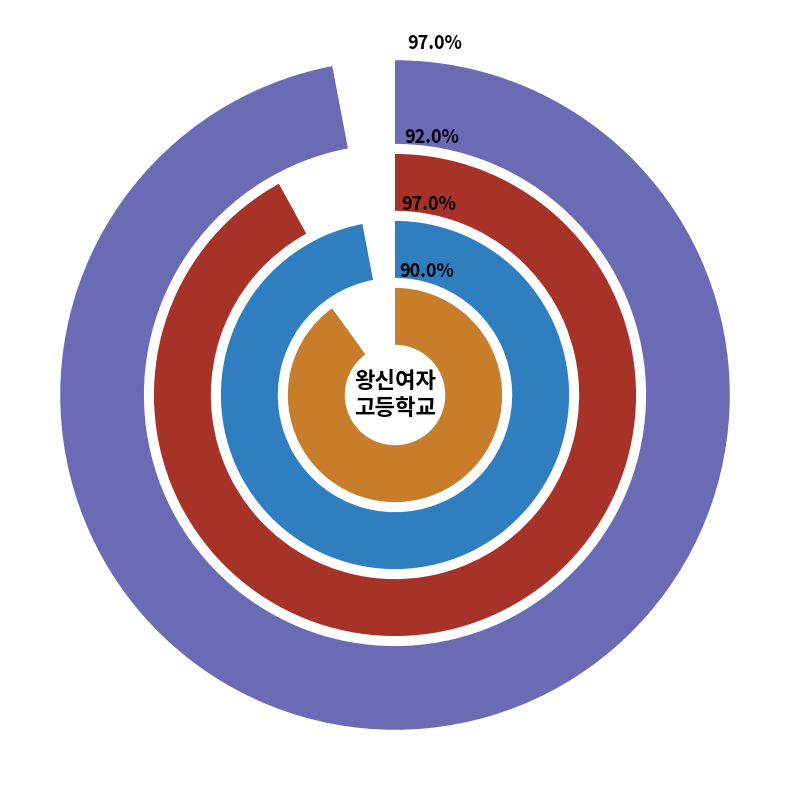

Do 1 and 0 together represent more than half of the pie?

Yes